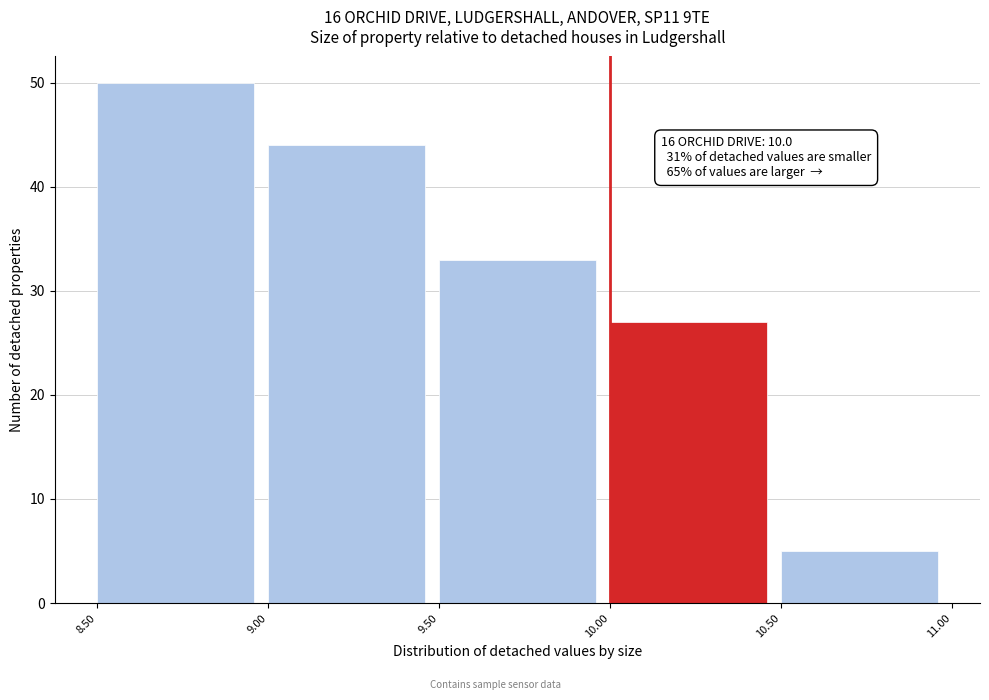

Over which range of the x-axis is the bar tallest?

8.50 to 9.00